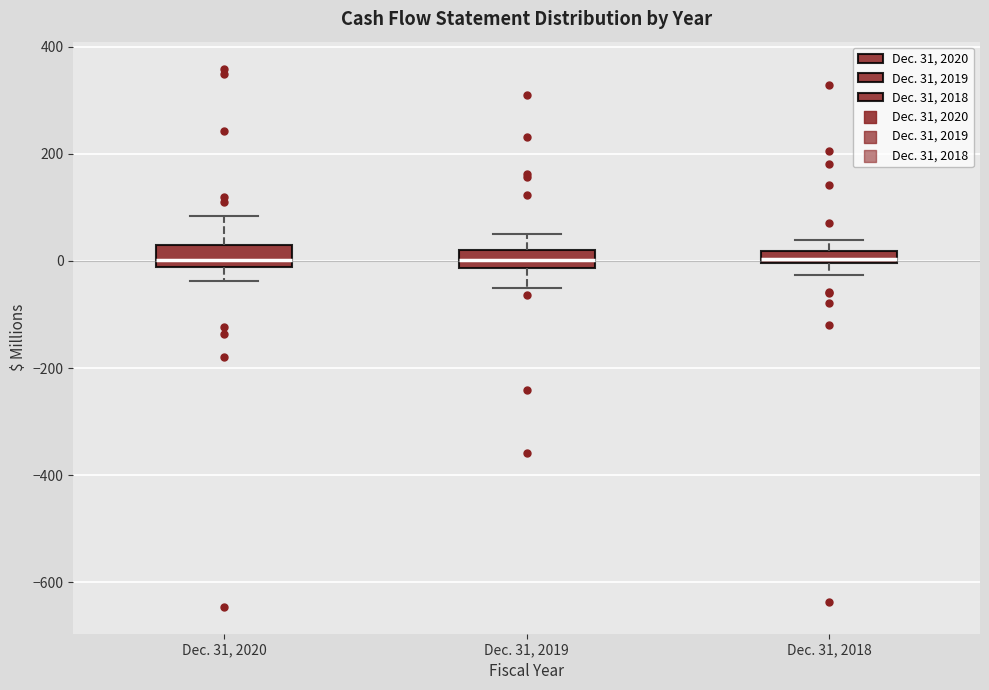

Where does the upper whisker of the box for Dec. 31, 2020 end on the y-axis? The values are not printed on the chart, so give them approximately, as read against the axis.

80